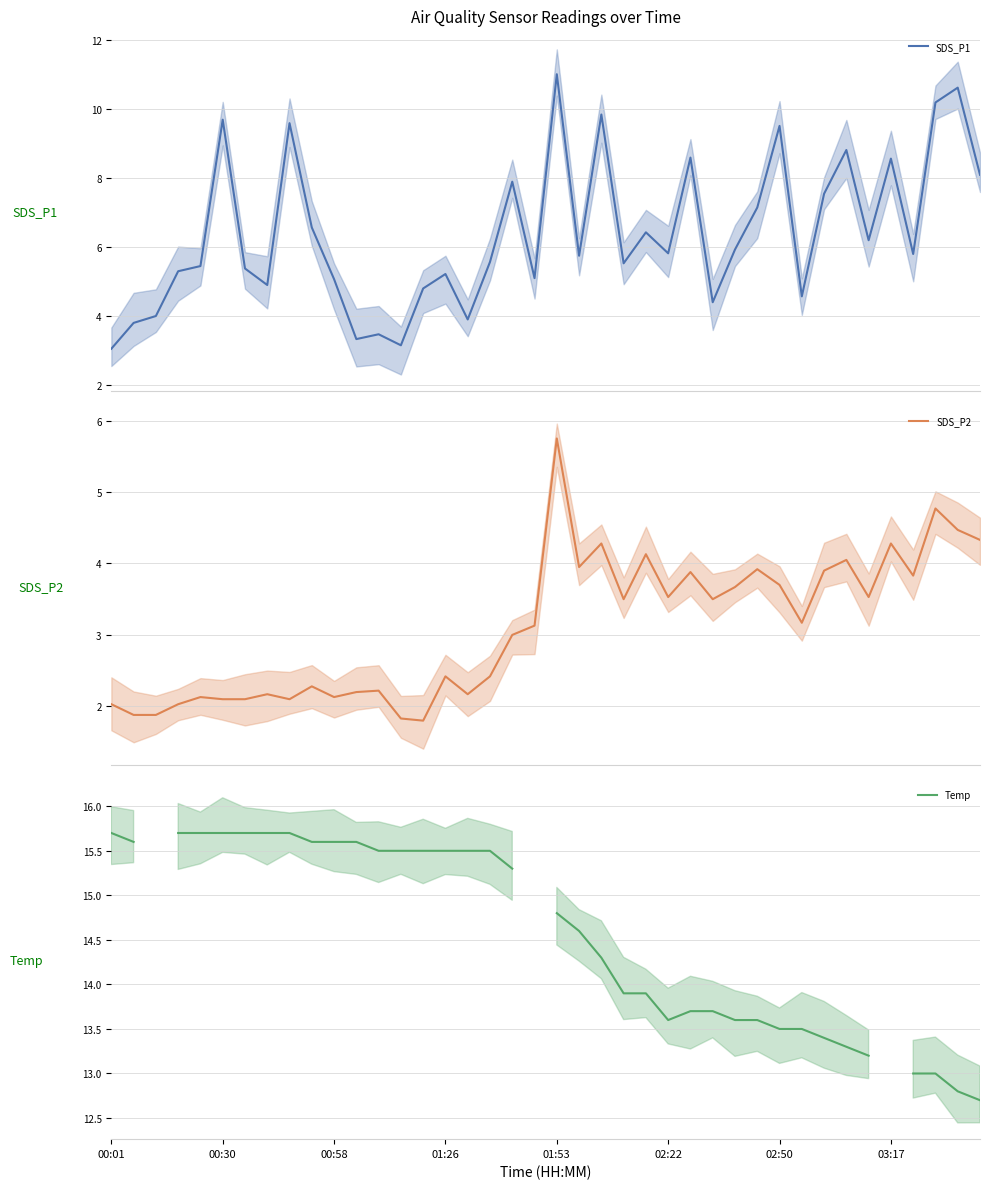

How many data points in SDS_P2 are less than 3?

18